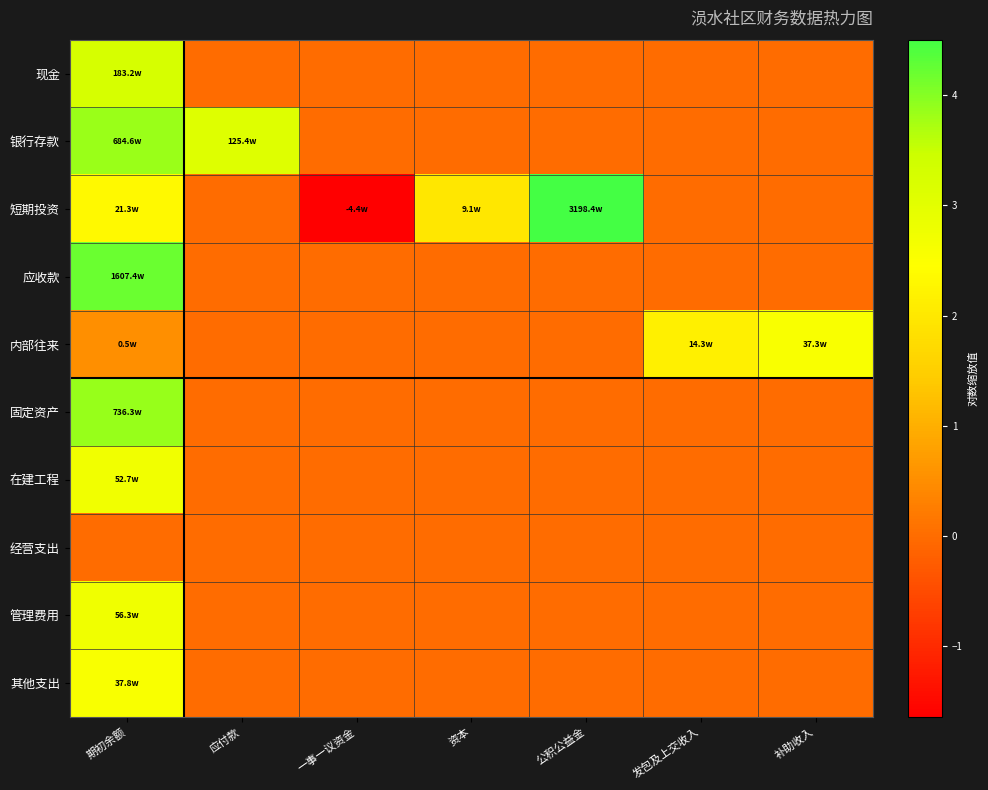

List the series in order of their peak value, lowest first.

经营支出, 内部往来, 其他支出, 在建工程, 管理费用, 现金, 银行存款, 固定资产, 应收款, 短期投资